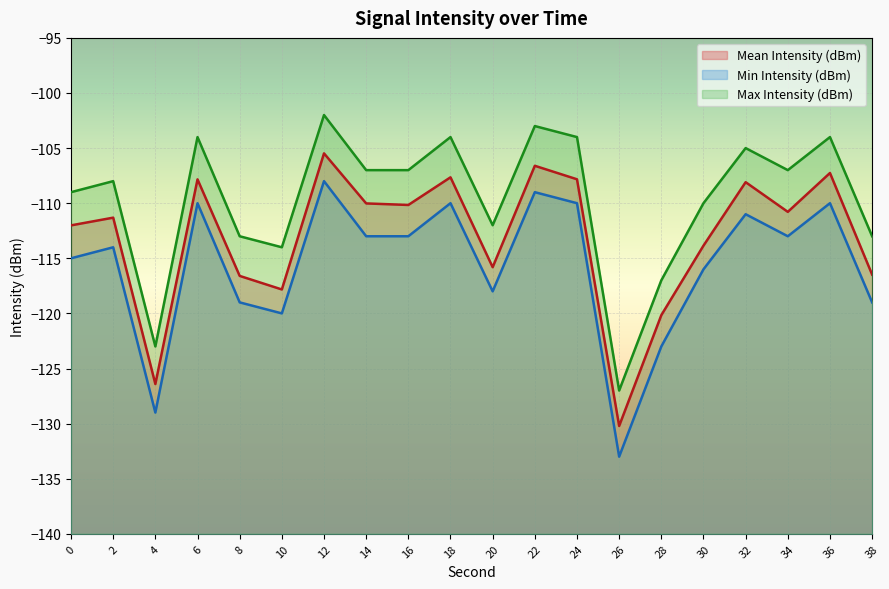

What is the minimum value shown in the chart?

-133.0